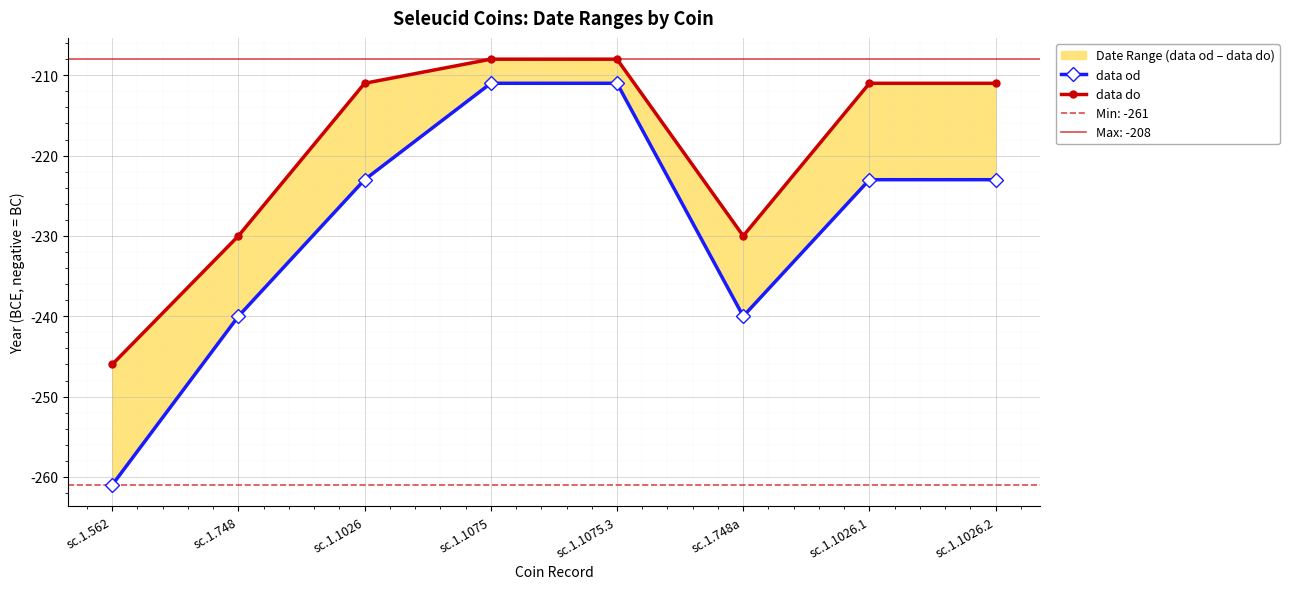

Is the value of data od at sc.1.1026.2 greater than the value of data do at sc.1.1026.1?

No